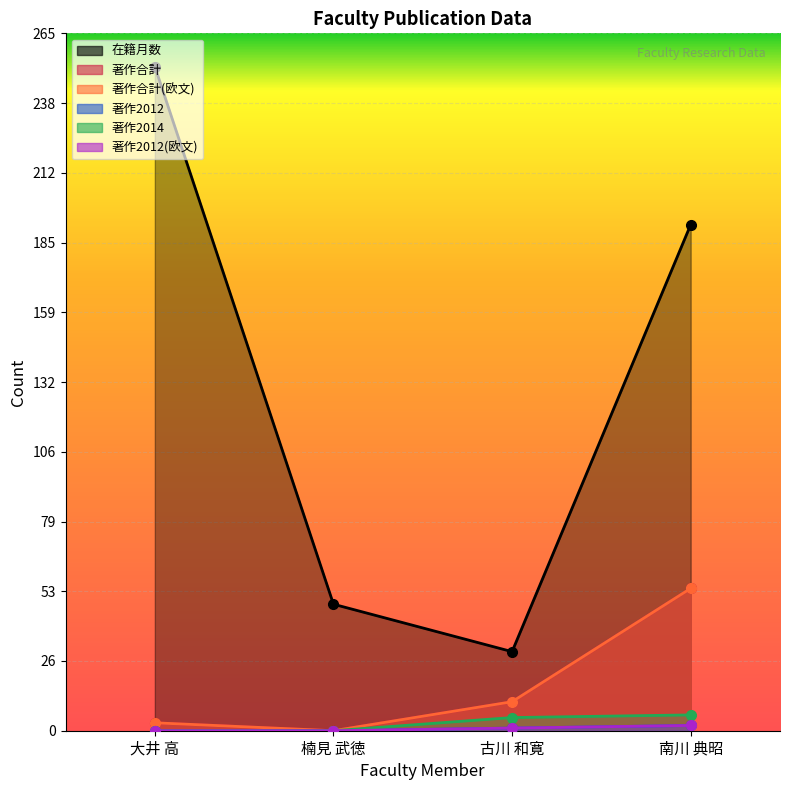

Which series has the largest total across all categories?

在籍月数